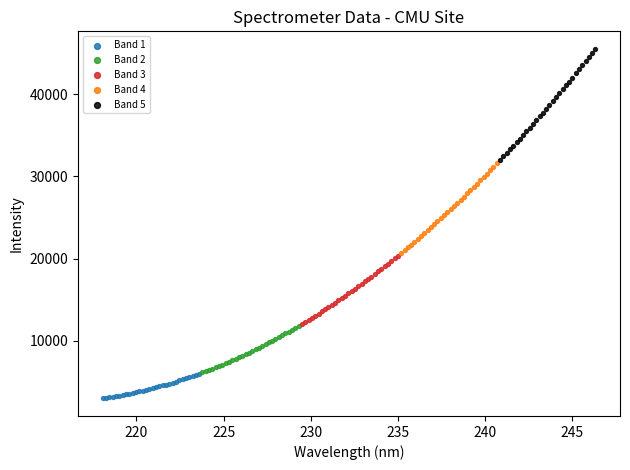

Which series contains the lowest Y value?

Band 1